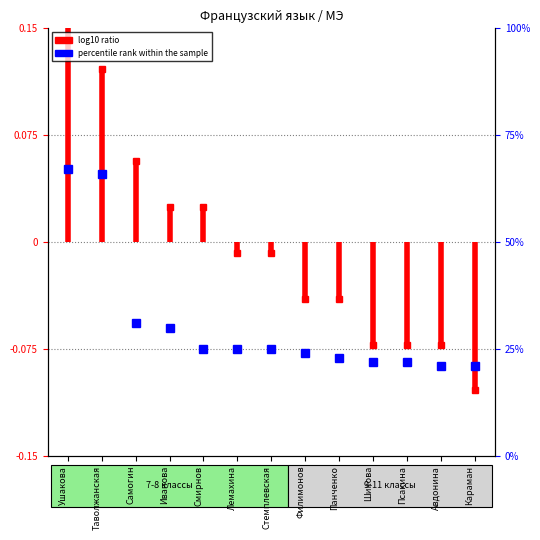

What is the difference between the maximum and minimum values?

0.2